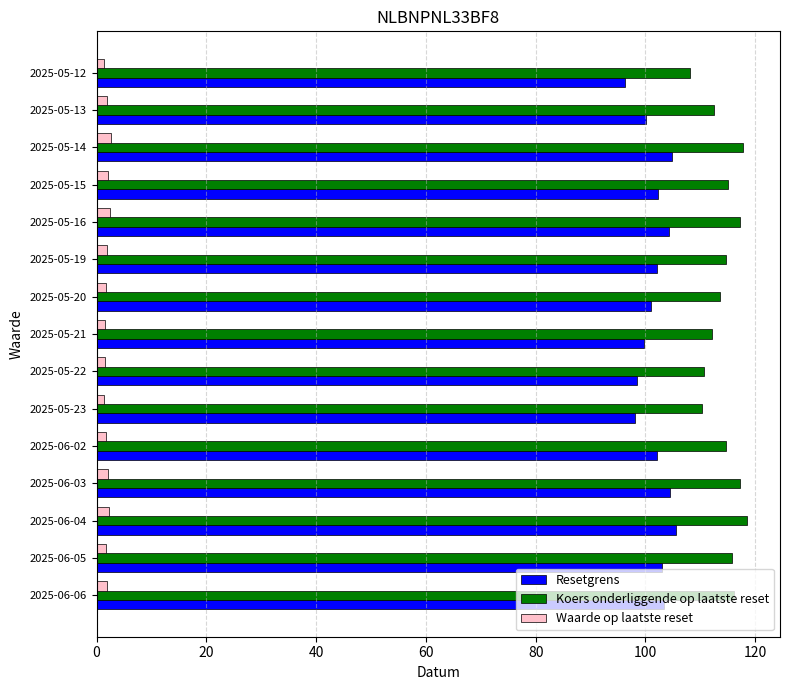

List the series in order of their peak value, highest first.

Koers onderliggende op laatste reset, Resetgrens, Waarde op laatste reset